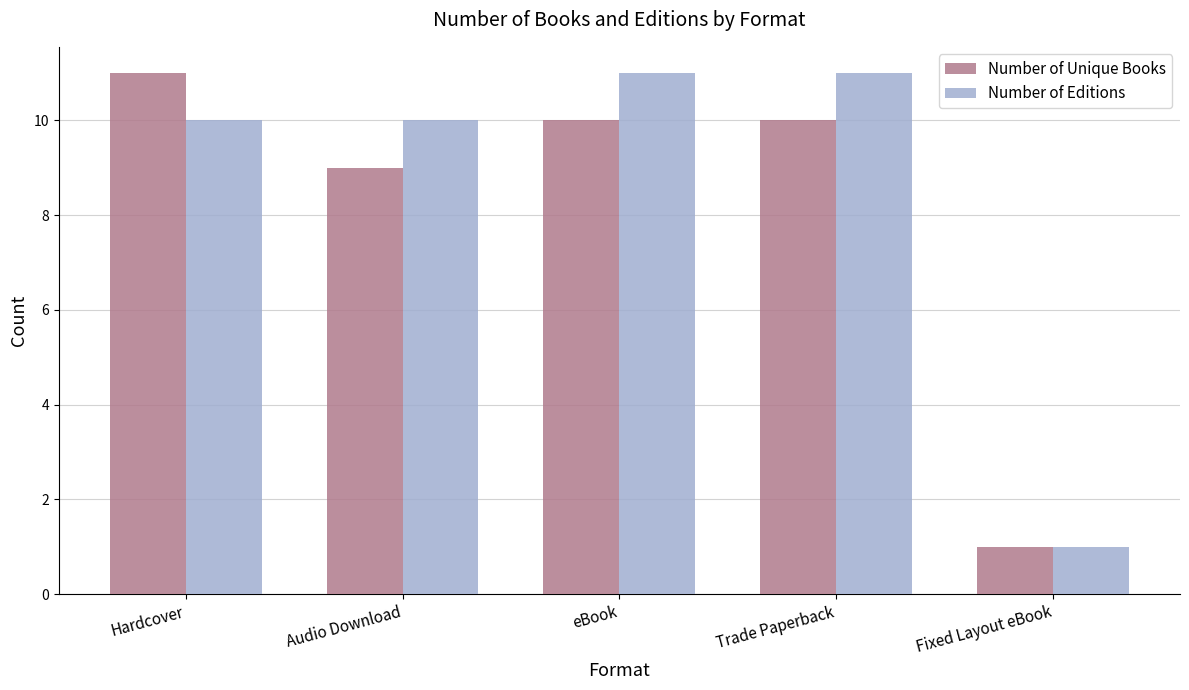

How many series are shown in this chart?

2